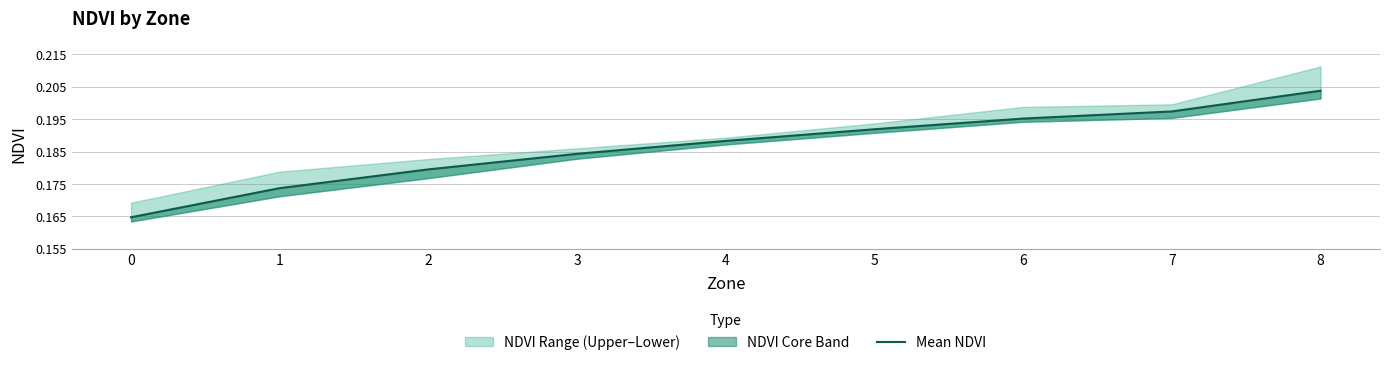

Does the chart display data point markers on the line(s)?

No